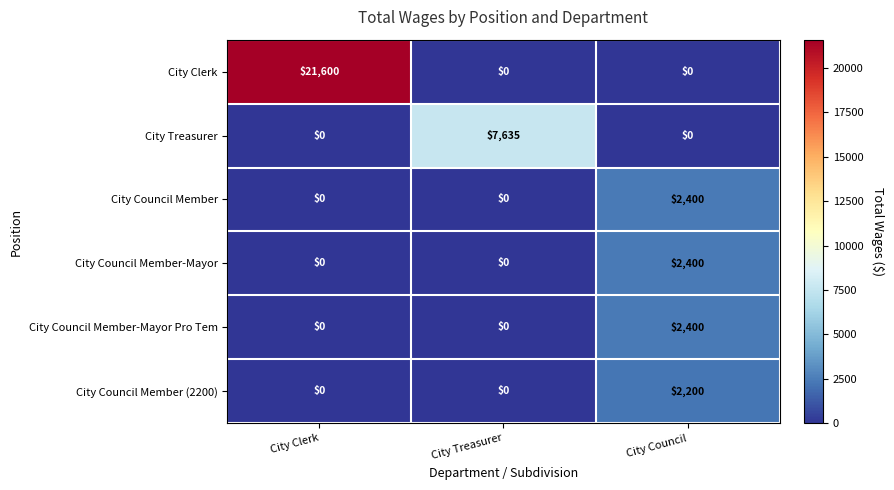

How many distinct data groups are displayed?

6